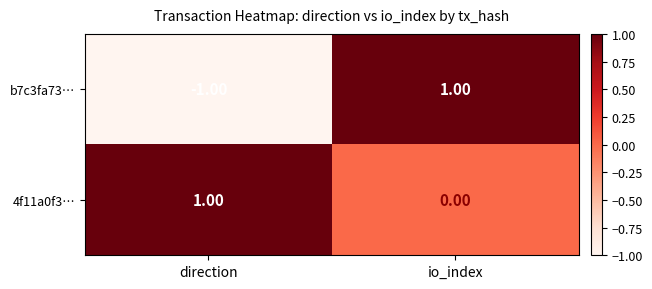

Which series has the largest total across all categories?

4f11a0f3…